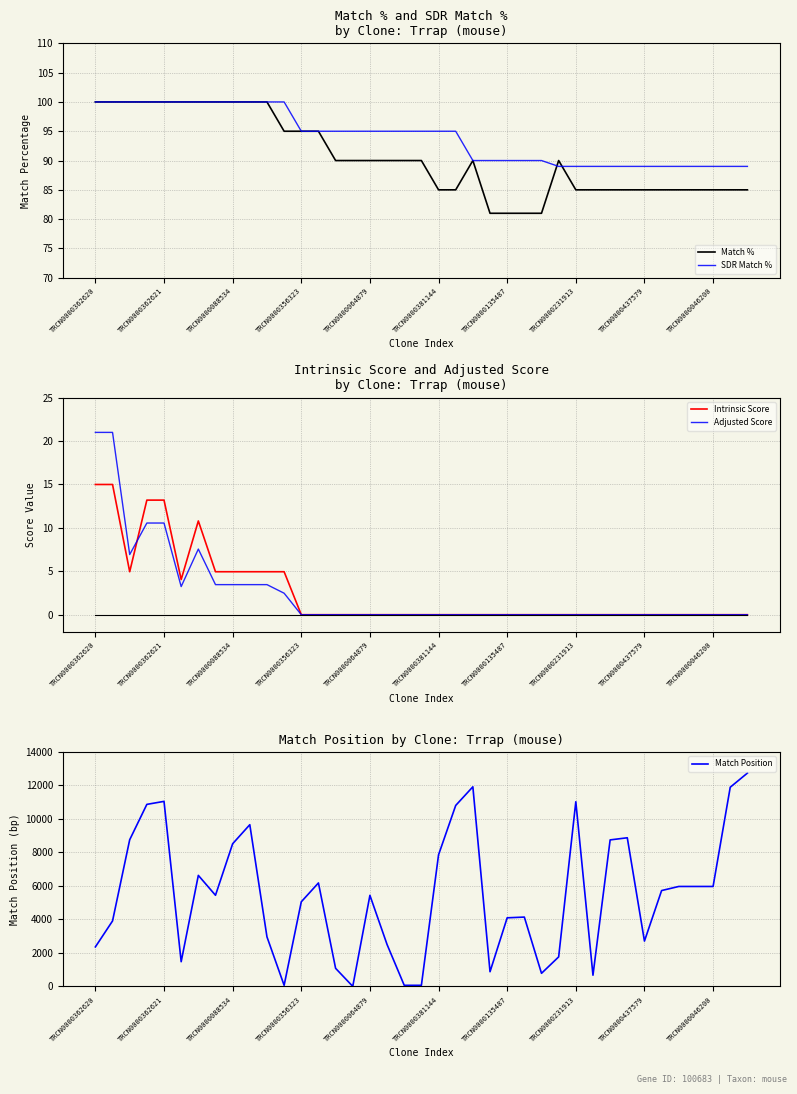

True or false: Intrinsic Score and Match % cross at least once.

False